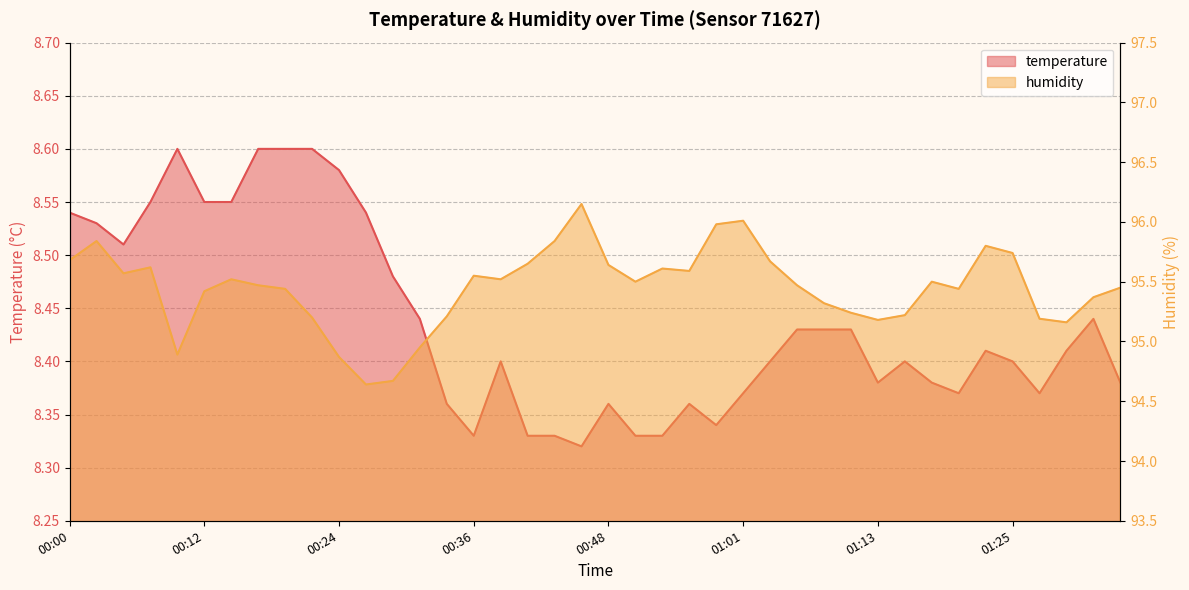

Reading right to left, extract all data points from this chart.

temperature: 8.4	8.4	8.4	8.4	8.4	8.4	8.4	8.4	8.4	8.4	8.4	8.4	8.4	8.4	8.4	8.3	8.4	8.3	8.3	8.4	8.3	8.3	8.3	8.4	8.3	8.4	8.4	8.5	8.5	8.6	8.6	8.6	8.6	8.6	8.6	8.6	8.6	8.5	8.5	8.5
humidity: 95.5	95.4	95.2	95.2	95.7	95.8	95.4	95.5	95.2	95.2	95.2	95.3	95.5	95.7	96.0	96.0	95.6	95.6	95.5	95.6	96.2	95.8	95.7	95.5	95.5	95.2	95.0	94.7	94.6	94.9	95.2	95.4	95.5	95.5	95.4	94.9	95.6	95.6	95.8	95.7